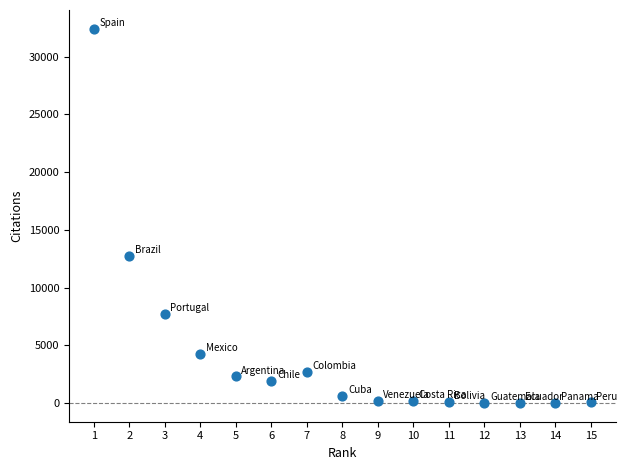

What Y value in the scatter plot is closest to 16216?

12722